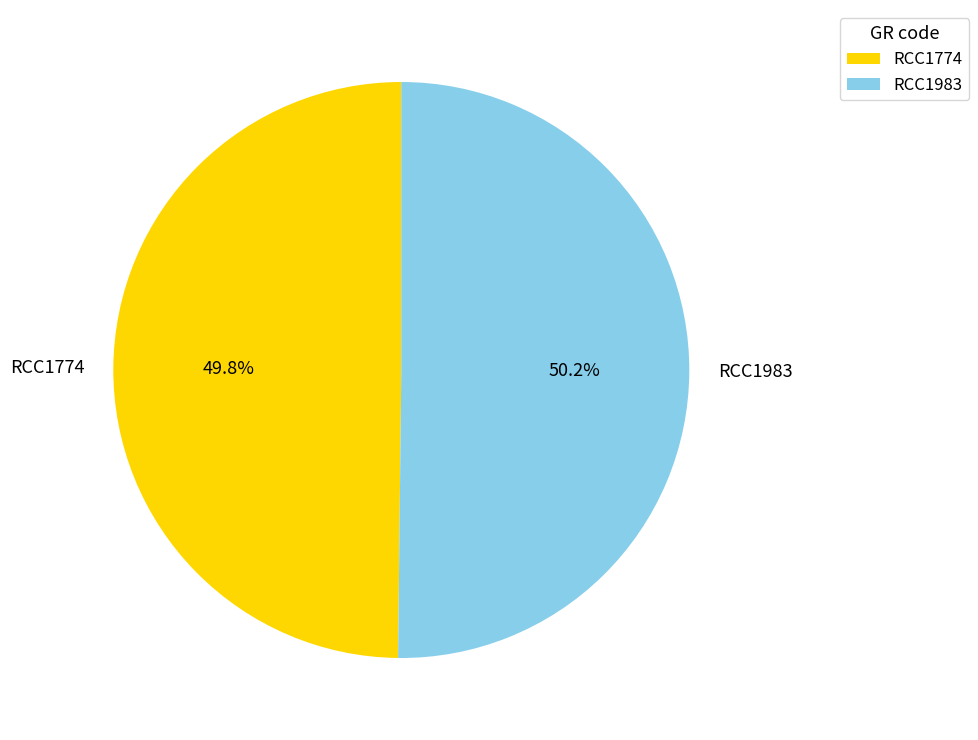

Is there a majority slice in this chart?

Yes